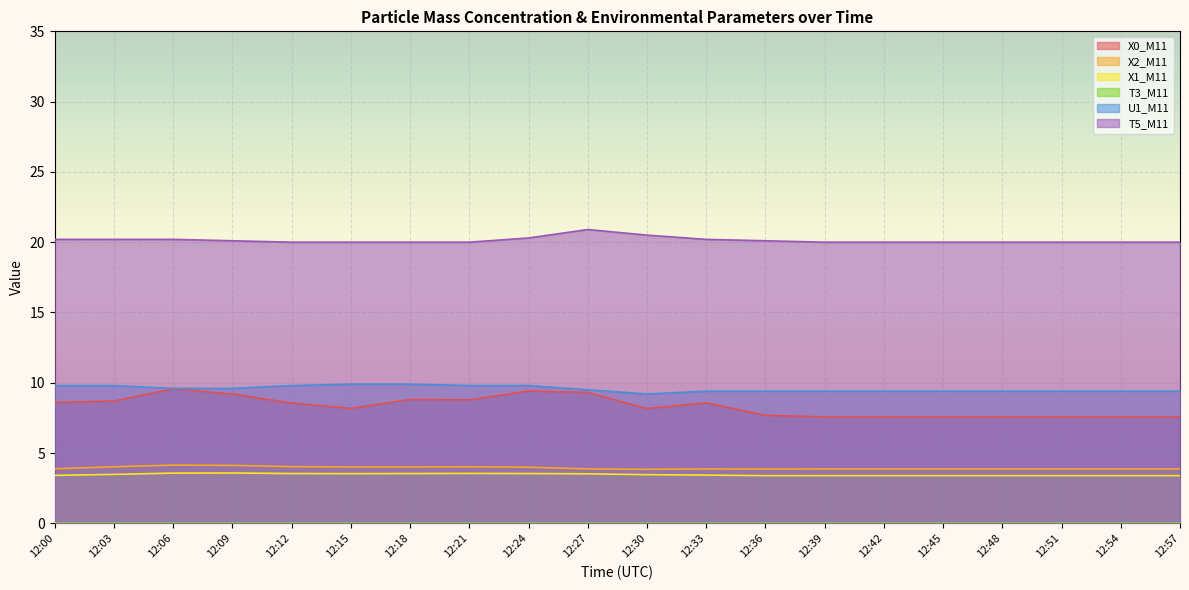

Where is T5_M11 nearest to the value 20?

12:12